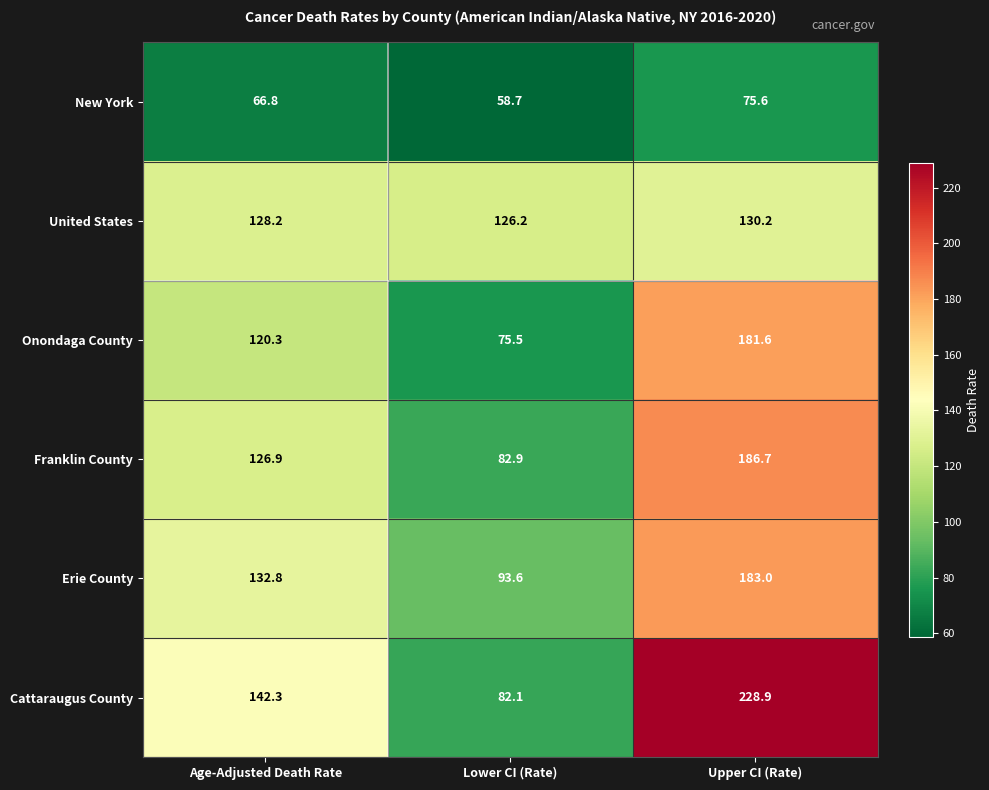

True or false: New York has a value of 66.8 at Age-Adjusted Death Rate.

True